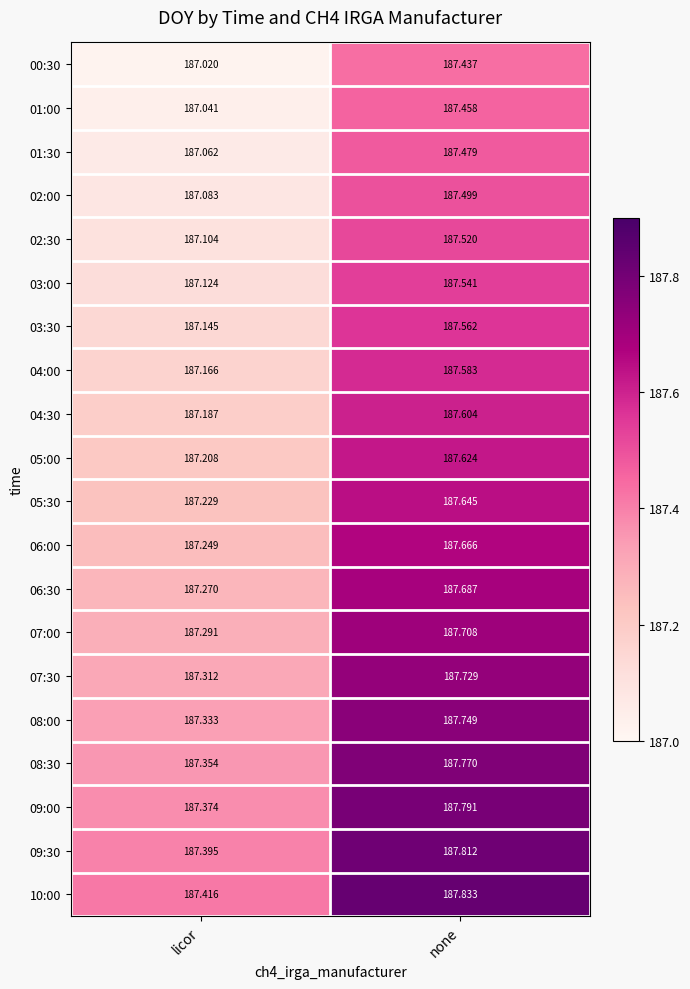

Which category has the lowest value across all series?

licor